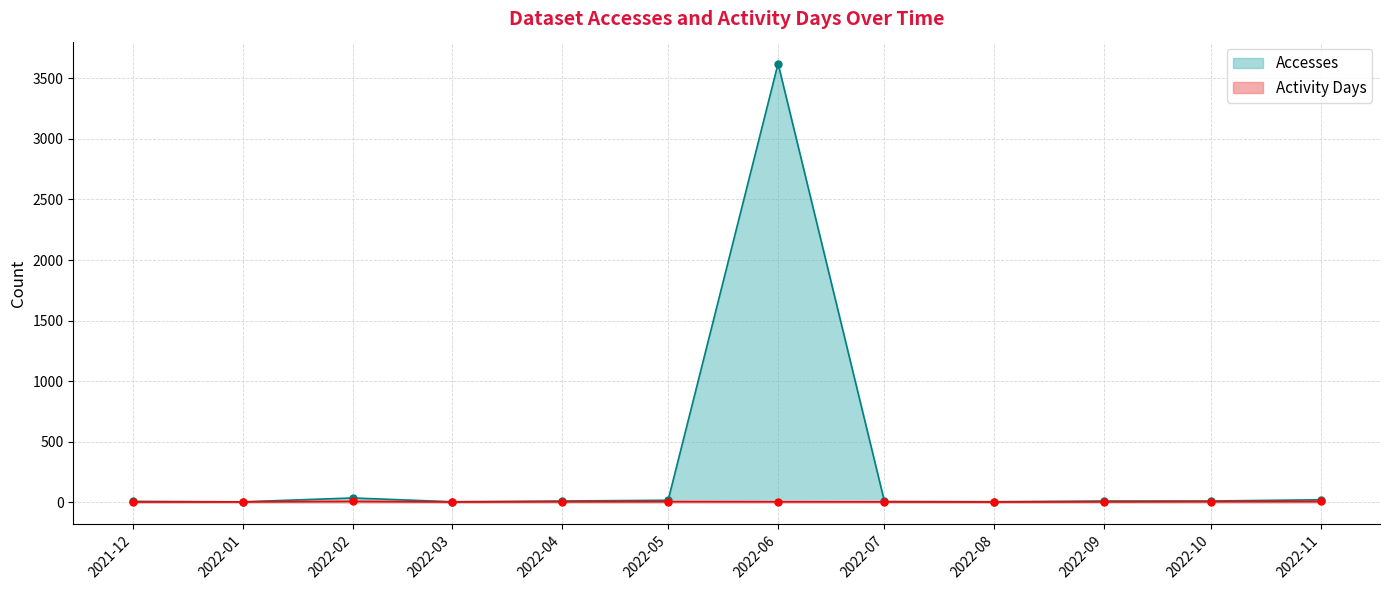

At which category is the sum across all series the highest?

2022-06